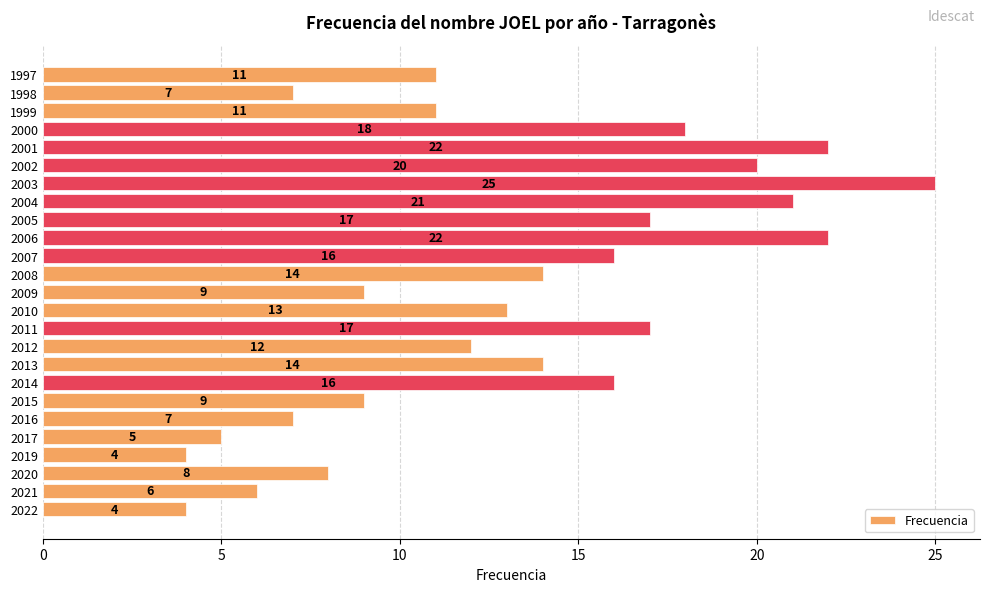

What is the sum of all values?

328